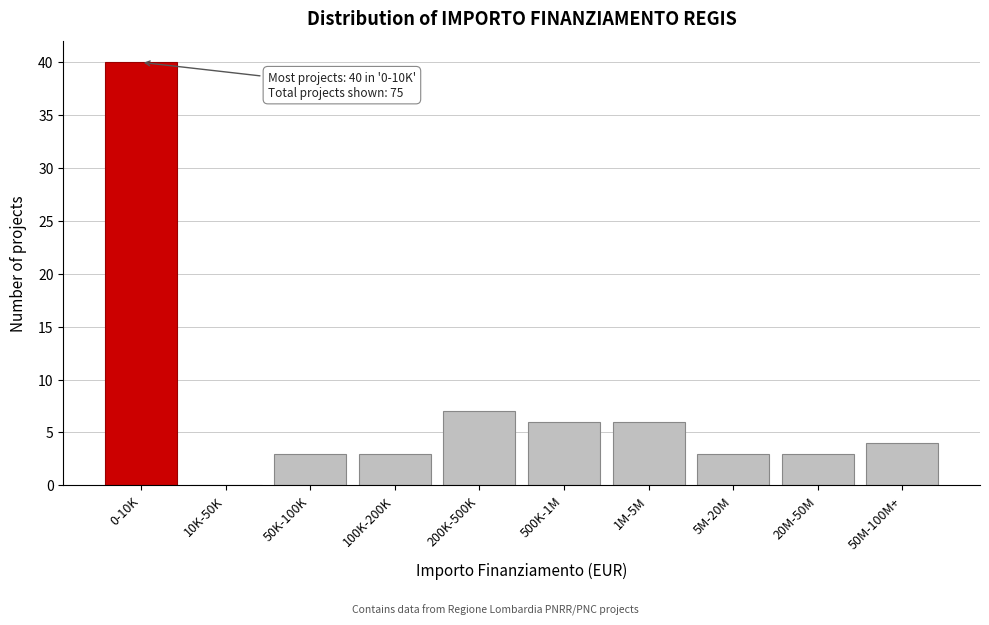

Reading left to right, what are all the values shown in this chart?

0-10K=40	10K-50K=0	50K-100K=3	100K-200K=3	200K-500K=7	500K-1M=6	1M-5M=6	5M-20M=3	20M-50M=3	50M-100M+=4